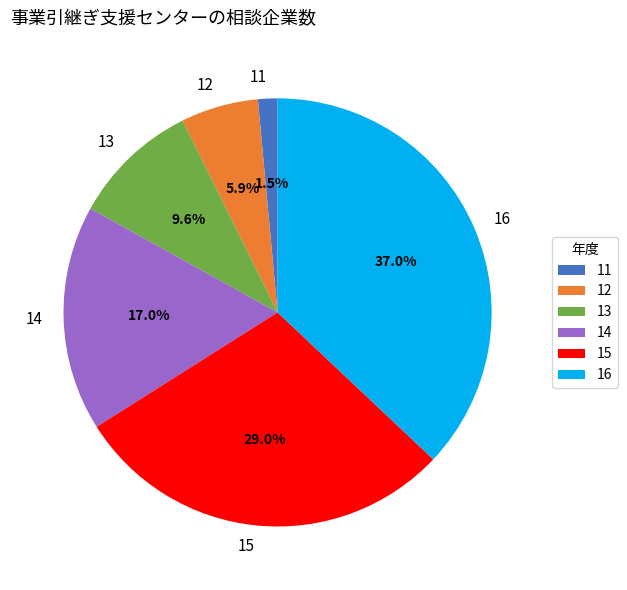

True or false: 16 accounts for 27% of the total.

False